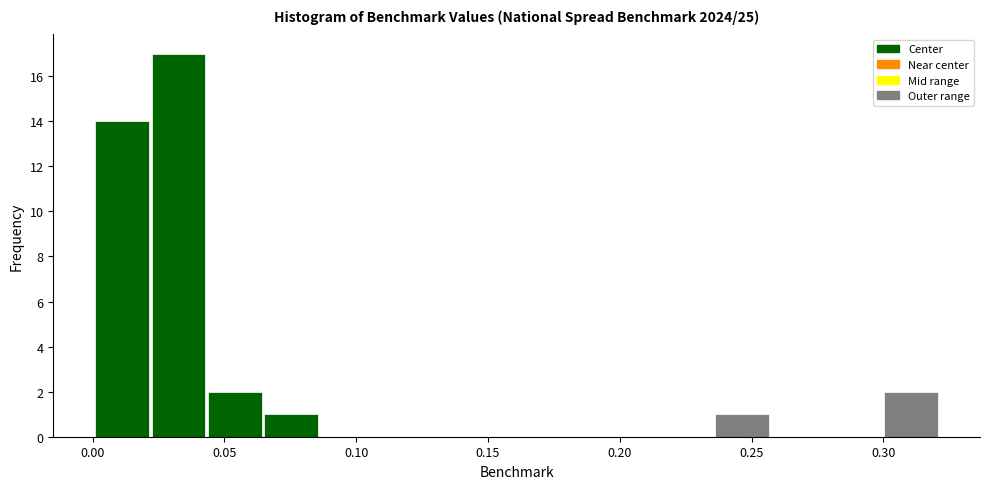

Reading left to right, list every bar in this chart as the range it spans on the x-axis followed by its height. Neither the bar edges nor the heights are printed on the chart, so give them approximately, as read against the axes.

0.000 to 0.020: 14
0.020 to 0.045: 17
0.045 to 0.065: 2
0.065 to 0.085: 1
0.085 to 0.105: 0
0.105 to 0.130: 0
0.130 to 0.150: 0
0.150 to 0.170: 0
0.170 to 0.195: 0
0.195 to 0.215: 0
0.215 to 0.235: 0
0.235 to 0.255: 1
0.255 to 0.280: 0
0.280 to 0.300: 0
0.300 to 0.320: 2